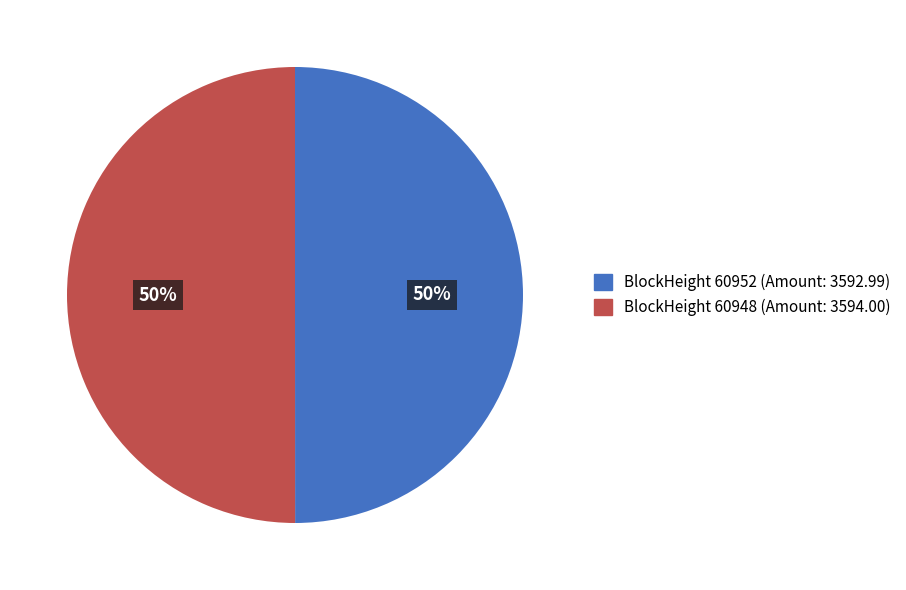

To the nearest percent, what is the difference between the largest and smallest slice percentages?

0%